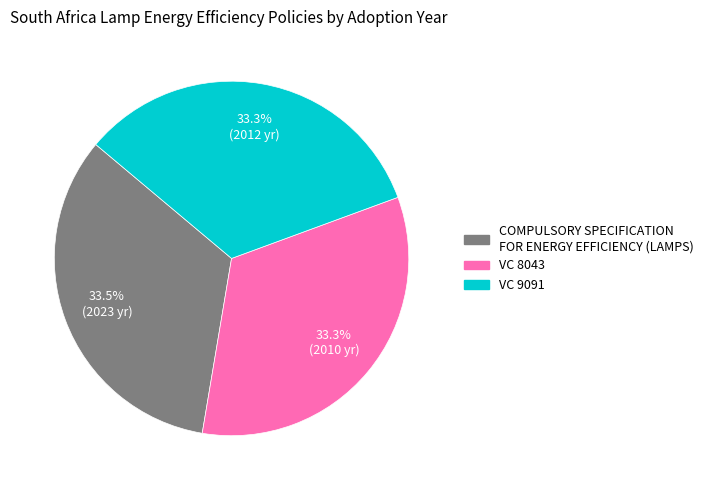

What percentage is the VC 9091 slice, to the nearest percent?

33%